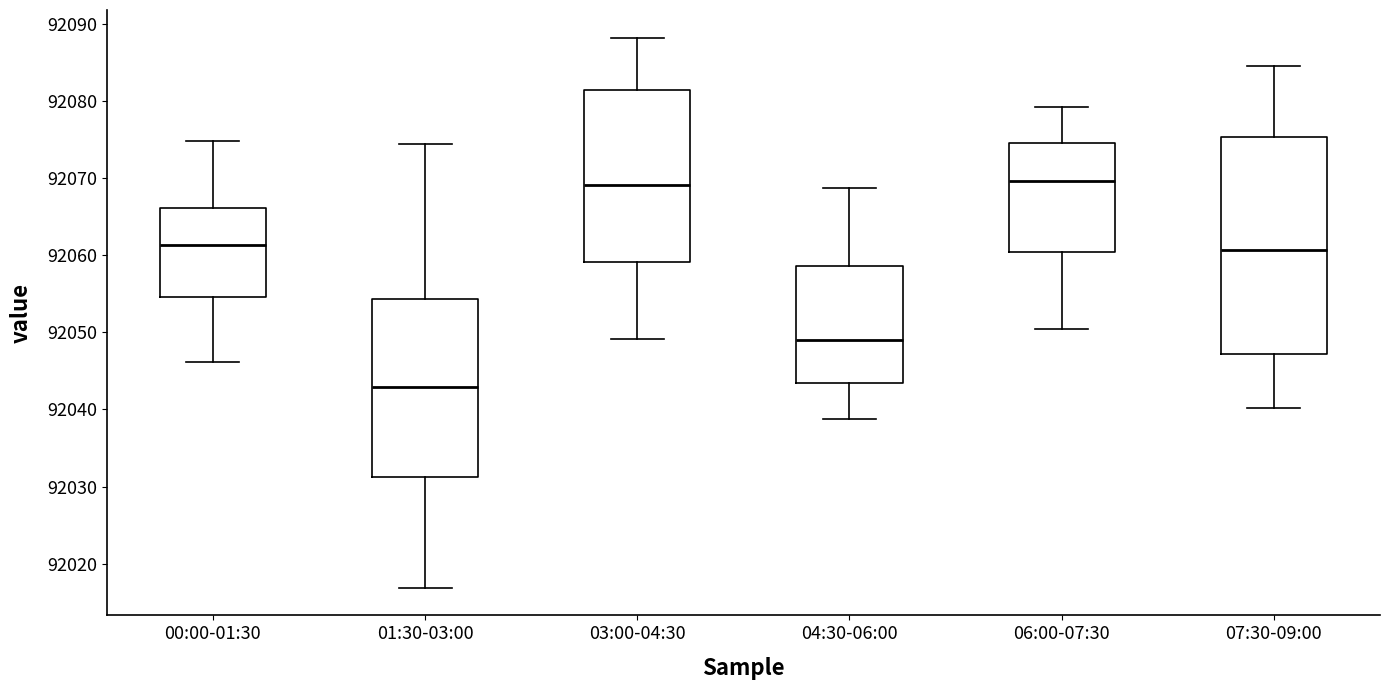

Where is the lower edge of the box for 01:30-03:00 on the y-axis? The values are not printed on the chart, so give them approximately, as read against the axis.

92031